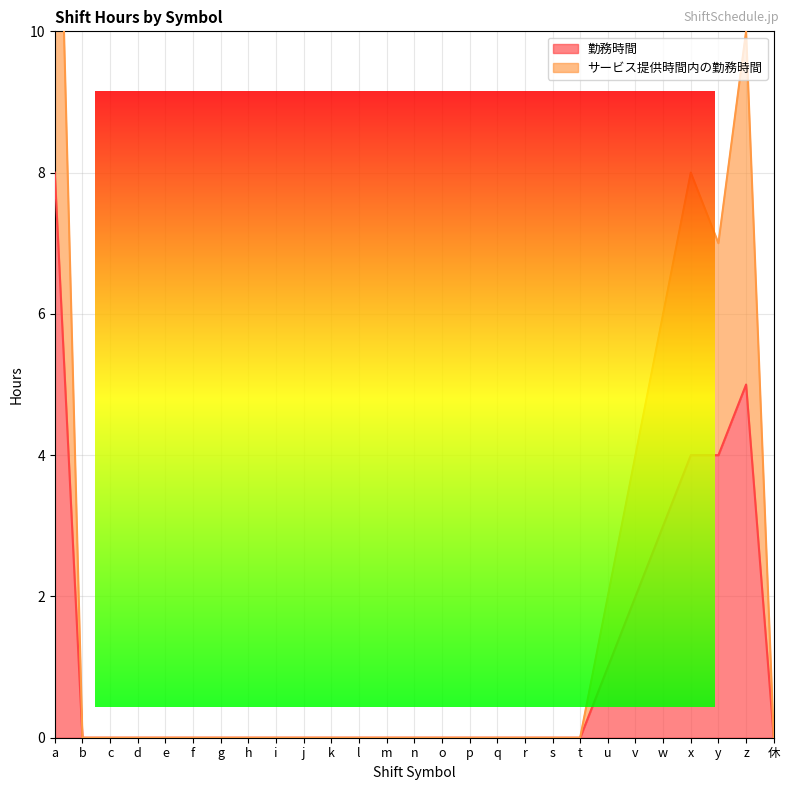

Is it true that 勤務時間 equals 9 at z?

False